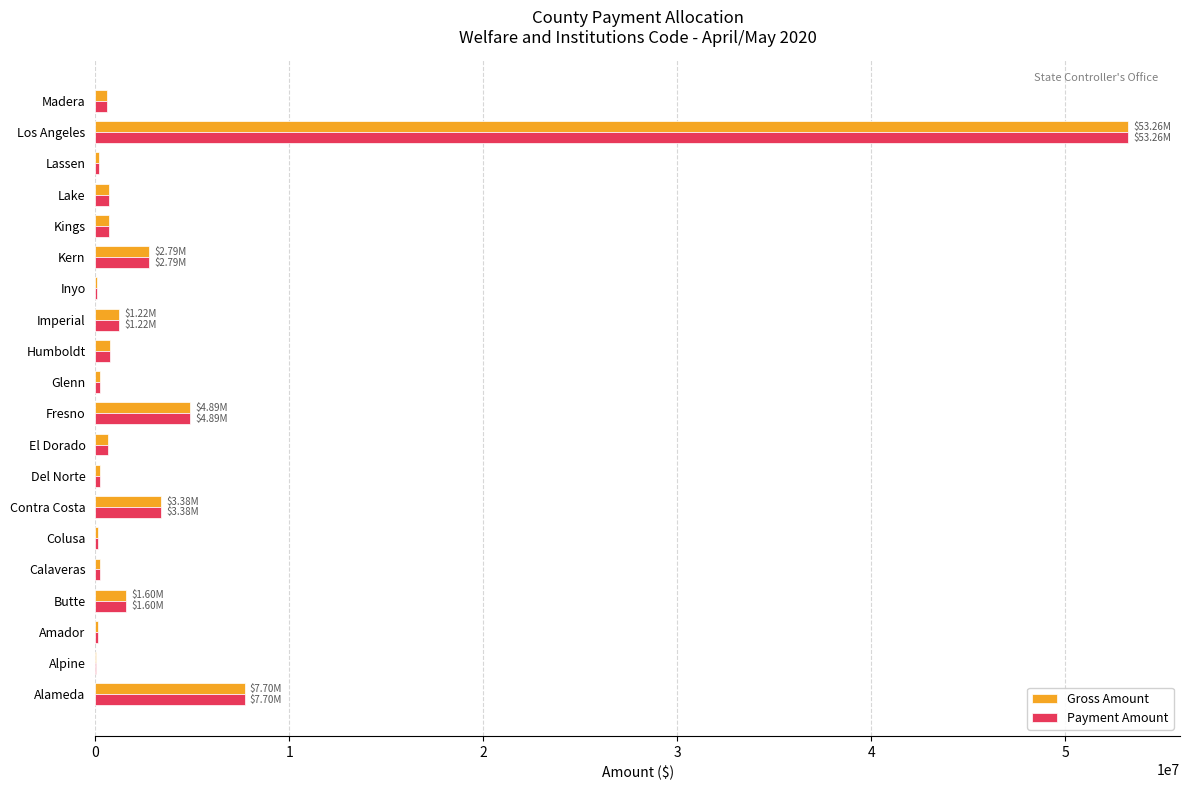

What is the sum of the Payment Amount values at Alameda and Butte?

9297394.4